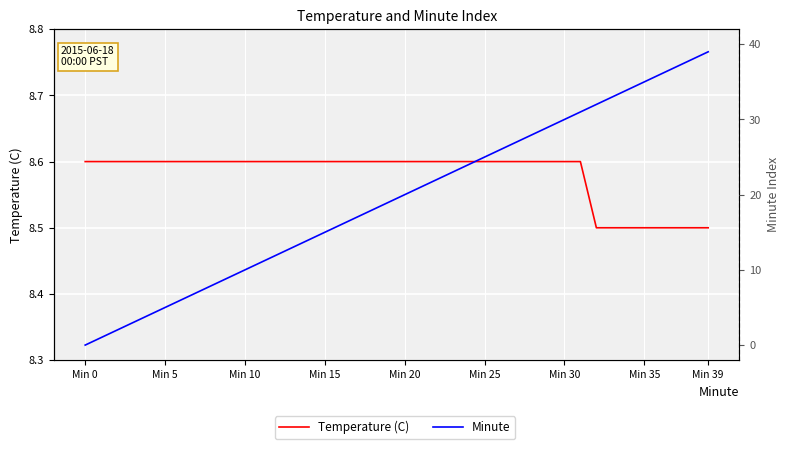

At 31, list the series in order from smallest to largest.

Temperature (C), Minute